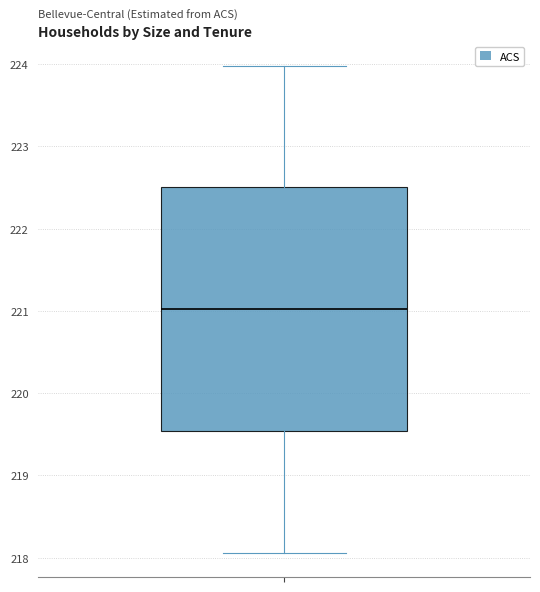

Where does the lower whisker of the box end on the y-axis? The values are not printed on the chart, so give them approximately, as read against the axis.

218.1